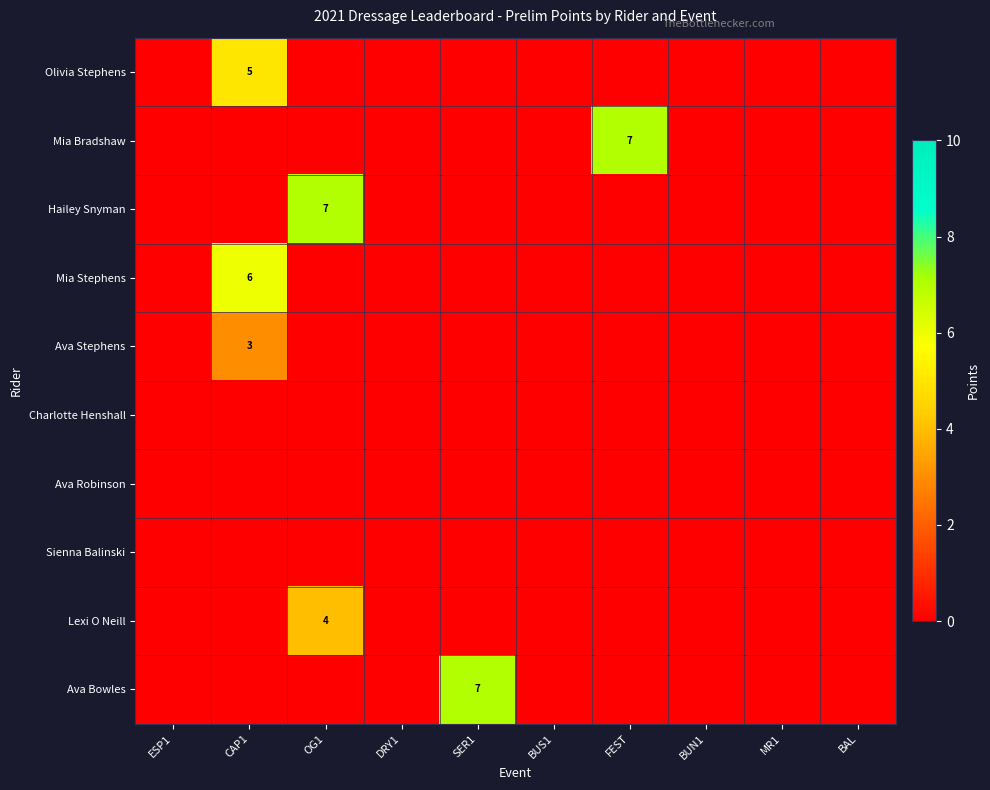

Which category has the lowest value across all series?

ESP1